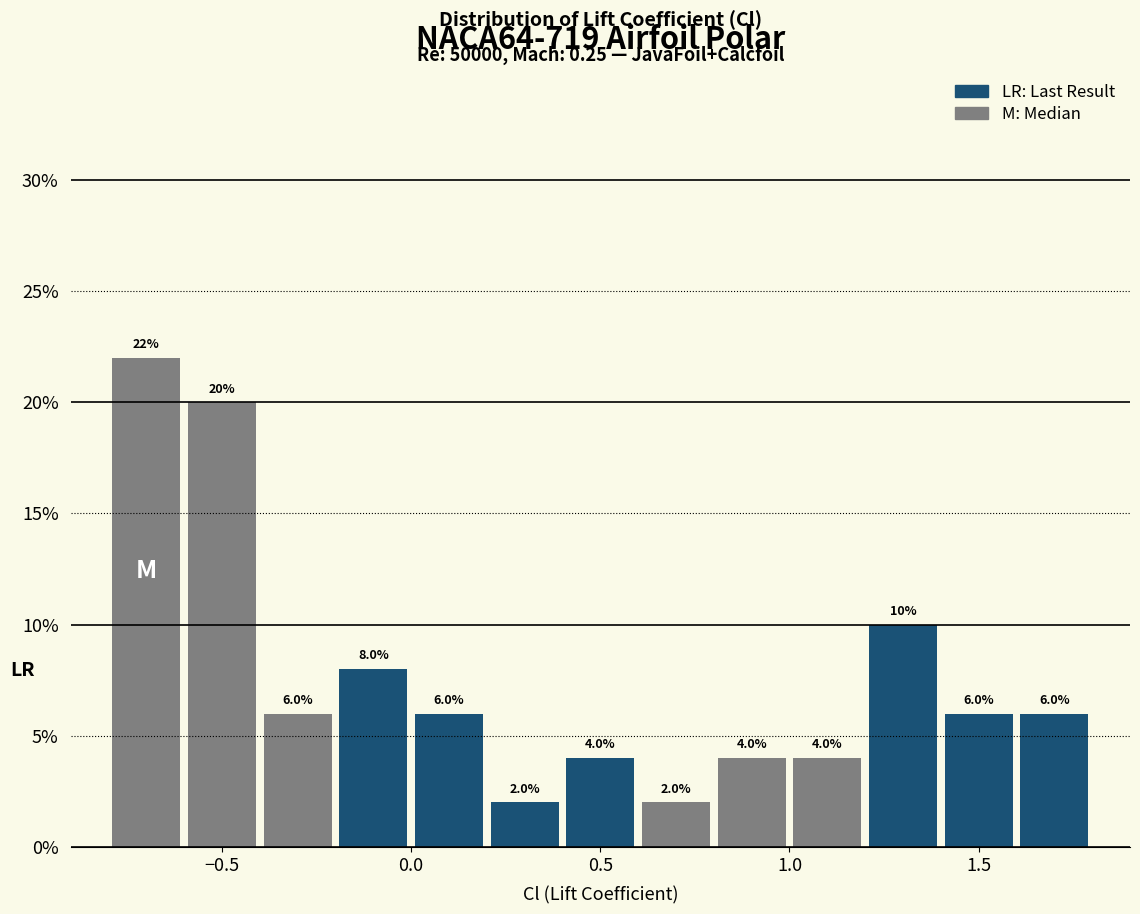

Reading left to right, transcribe this chart: for each bar, give the range it covers on the x-axis and its height.

-0.8 to -0.6: 22.0
-0.6 to -0.4: 20.0
-0.4 to -0.2: 6.0
-0.2 to 0.0: 8.0
0.0 to 0.2: 6.0
0.2 to 0.4: 2.0
0.4 to 0.6: 4.0
0.6 to 0.8: 2.0
0.8 to 1.0: 4.0
1.0 to 1.2: 4.0
1.2 to 1.4: 10.0
1.4 to 1.6: 6.0
1.6 to 1.8: 6.0